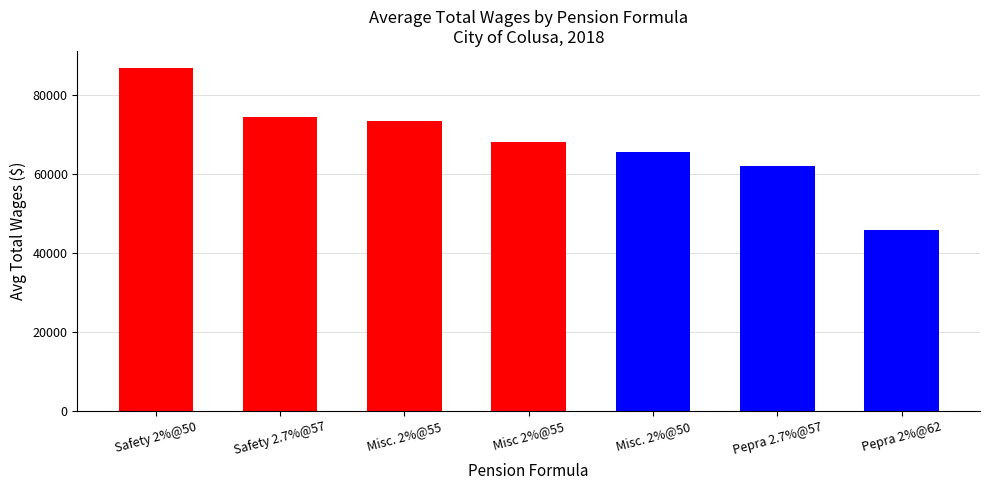

Reading left to right, transcribe all the data shown in this chart.

Safety 2%@50=86698.8	Safety 2.7%@57=74449.0	Misc. 2%@55=73320.6	Misc 2%@55=67971.0	Misc. 2%@50=65512.0	Pepra 2.7%@57=61904.8	Pepra 2%@62=45658.9